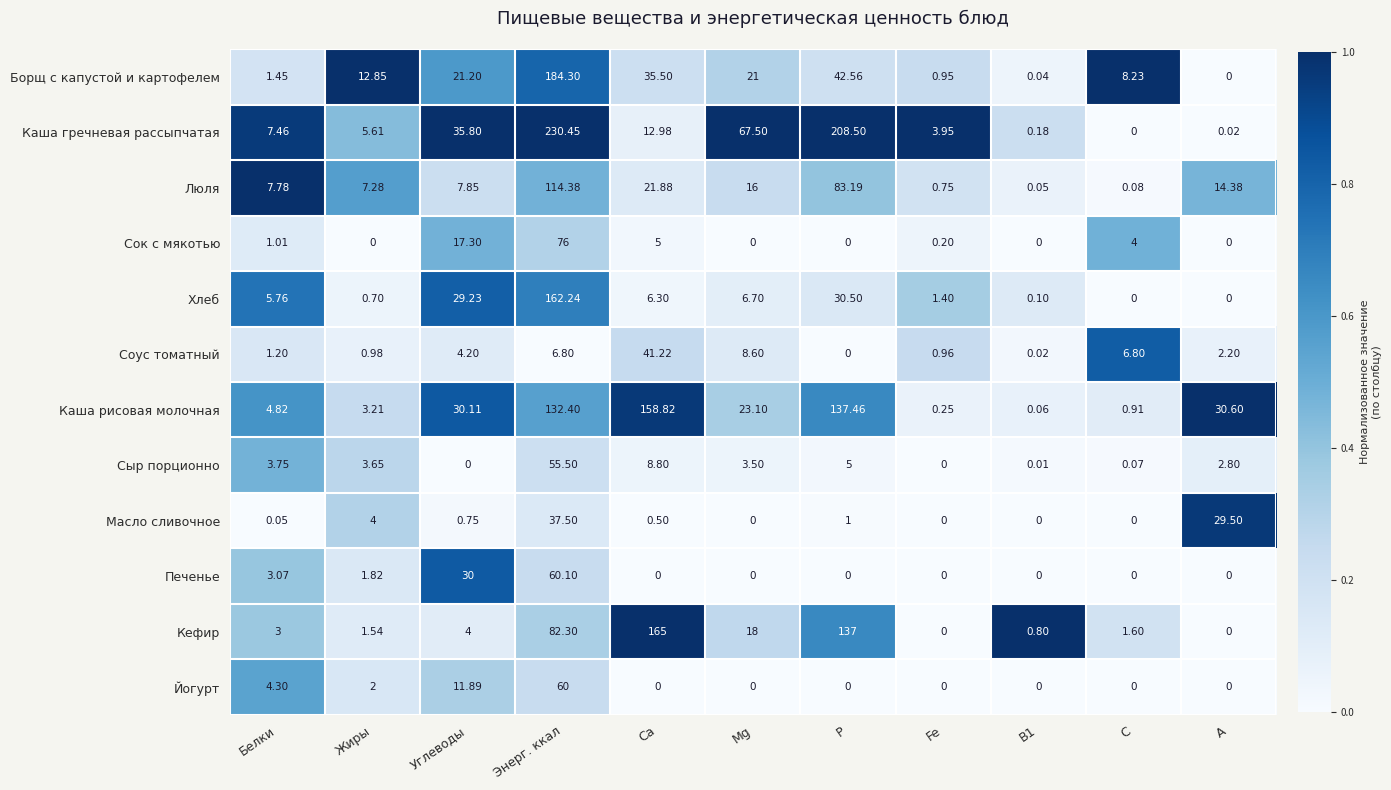

Between Белки and Р, which series saw the biggest shift?

Каша гречневая рассыпчатая